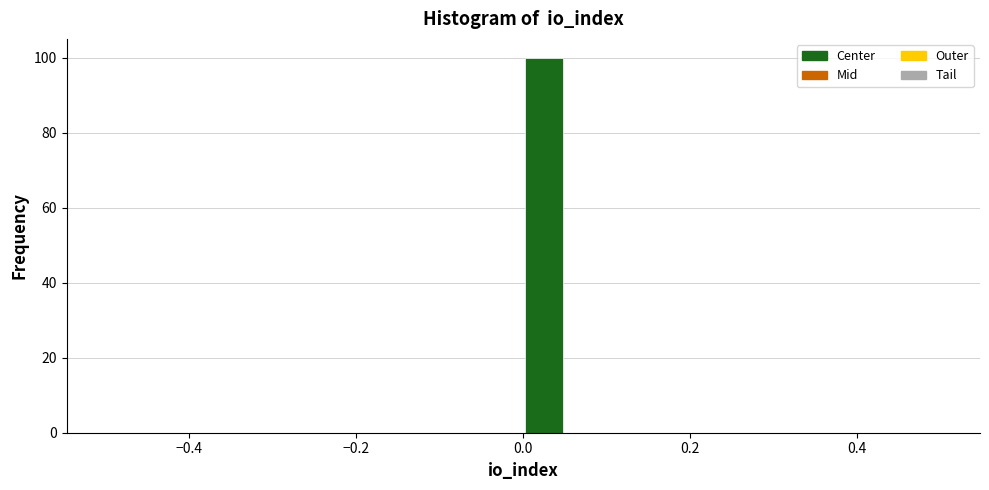

Read against the x-axis, roughly where is the centre of the tallest bar?

0.02